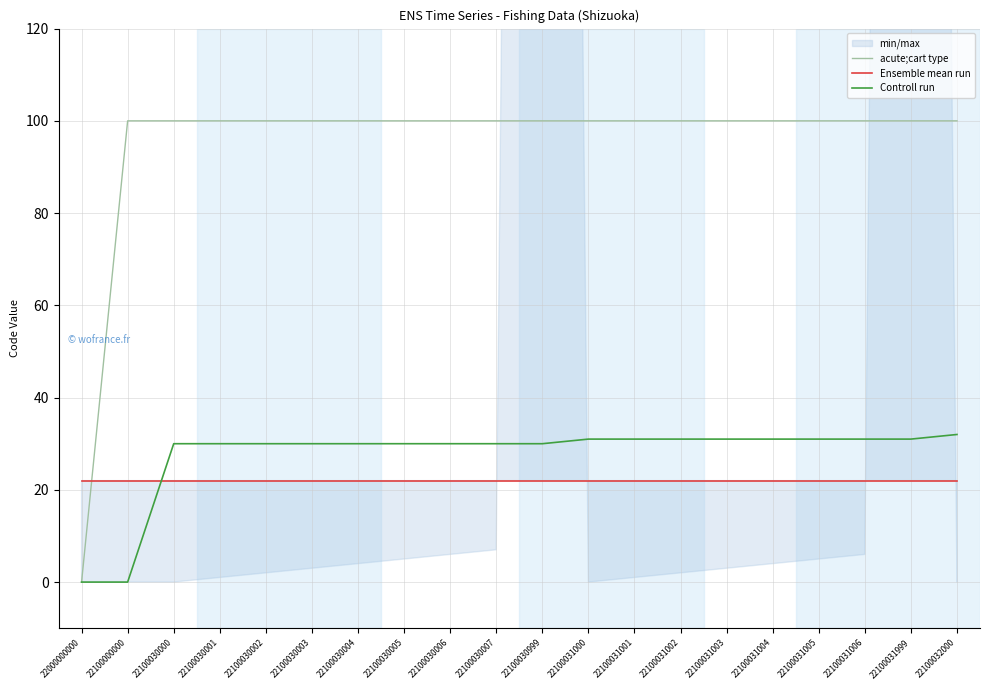

Is it true that Ensemble mean run equals 22 at 22100031004?

True